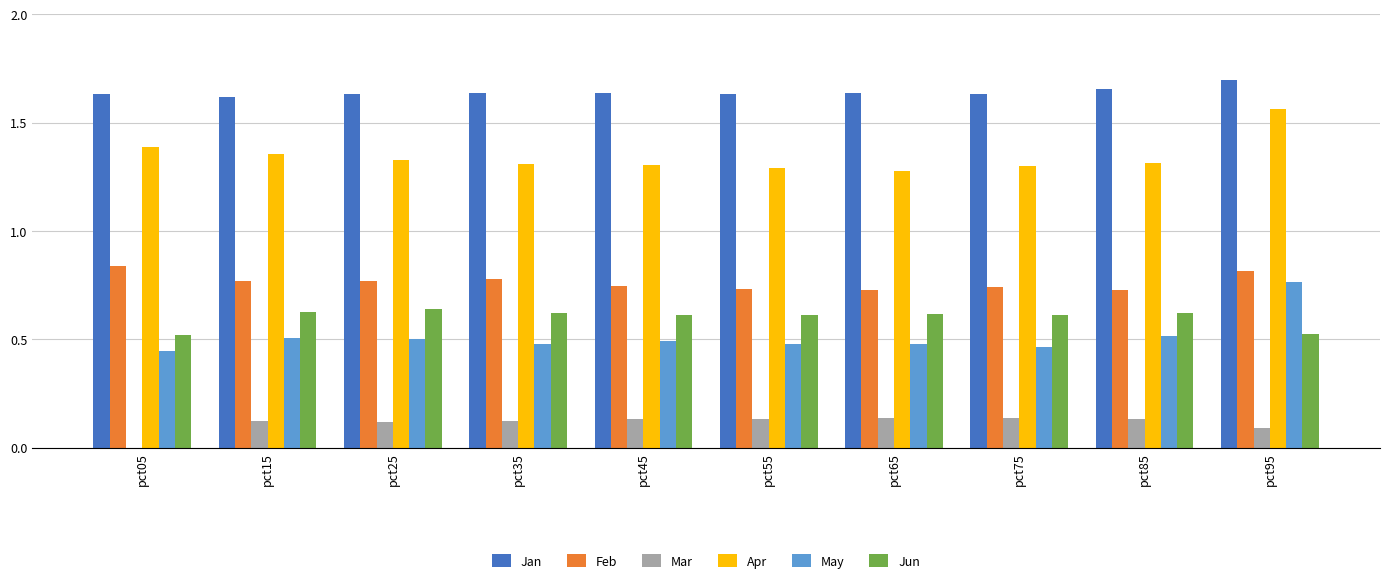

How many Feb values are between 0 and 1?

10